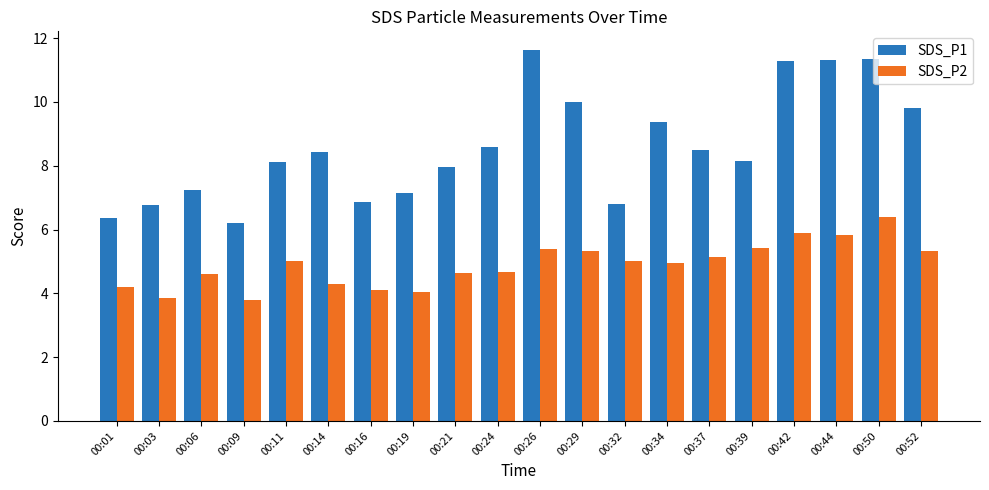

What is the maximum value for SDS_P1?

11.6